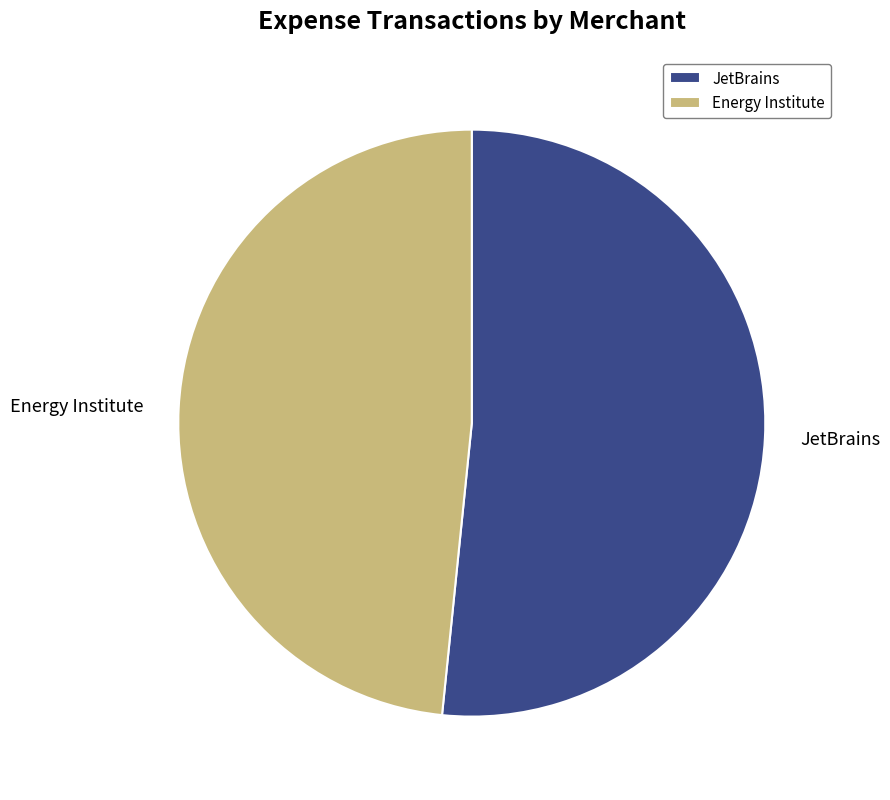

Rank the categories by value from highest to lowest.

JetBrains, Energy Institute